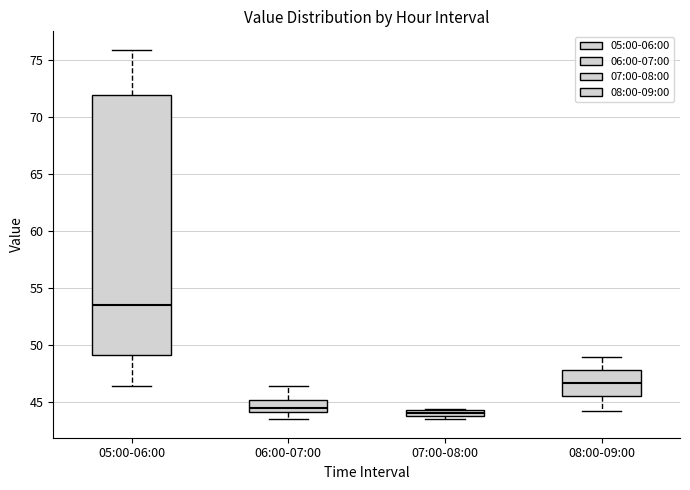

Which box is the tallest, from its lower edge to its upper edge?

05:00-06:00